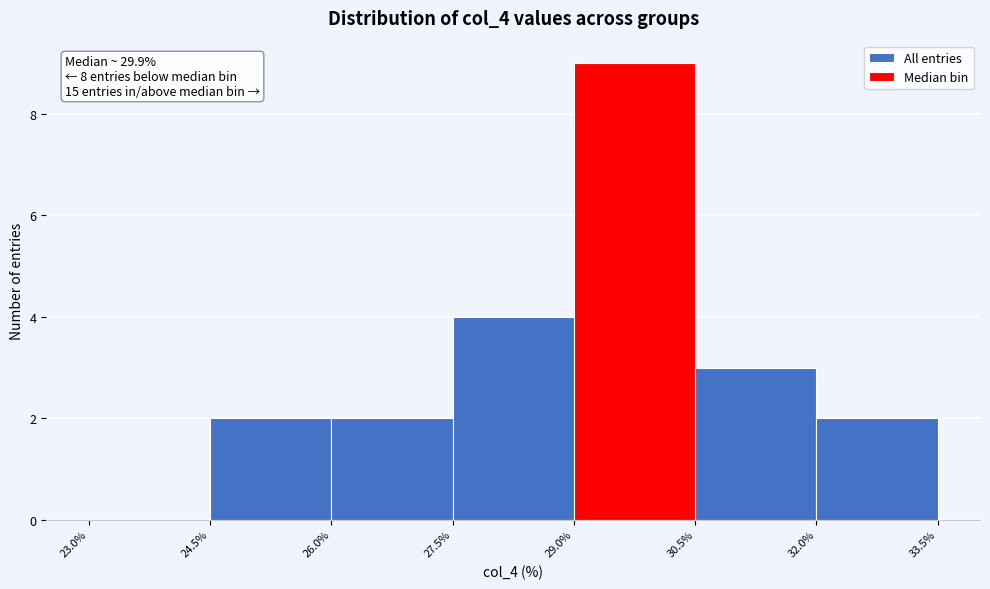

Which range on the x-axis has the tallest bar?

29.0% to 30.5%